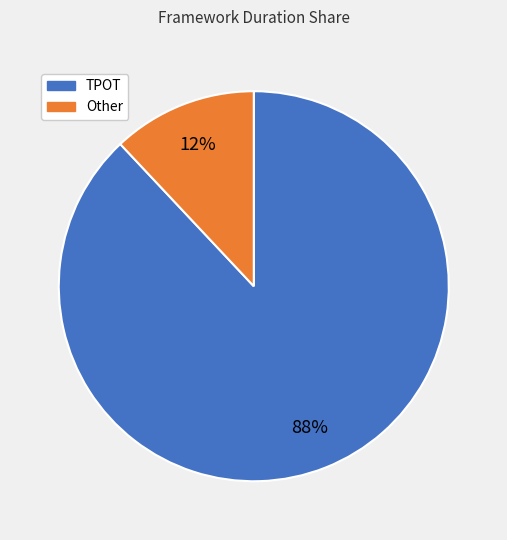

To the nearest percent, what is the average slice percentage?

50%